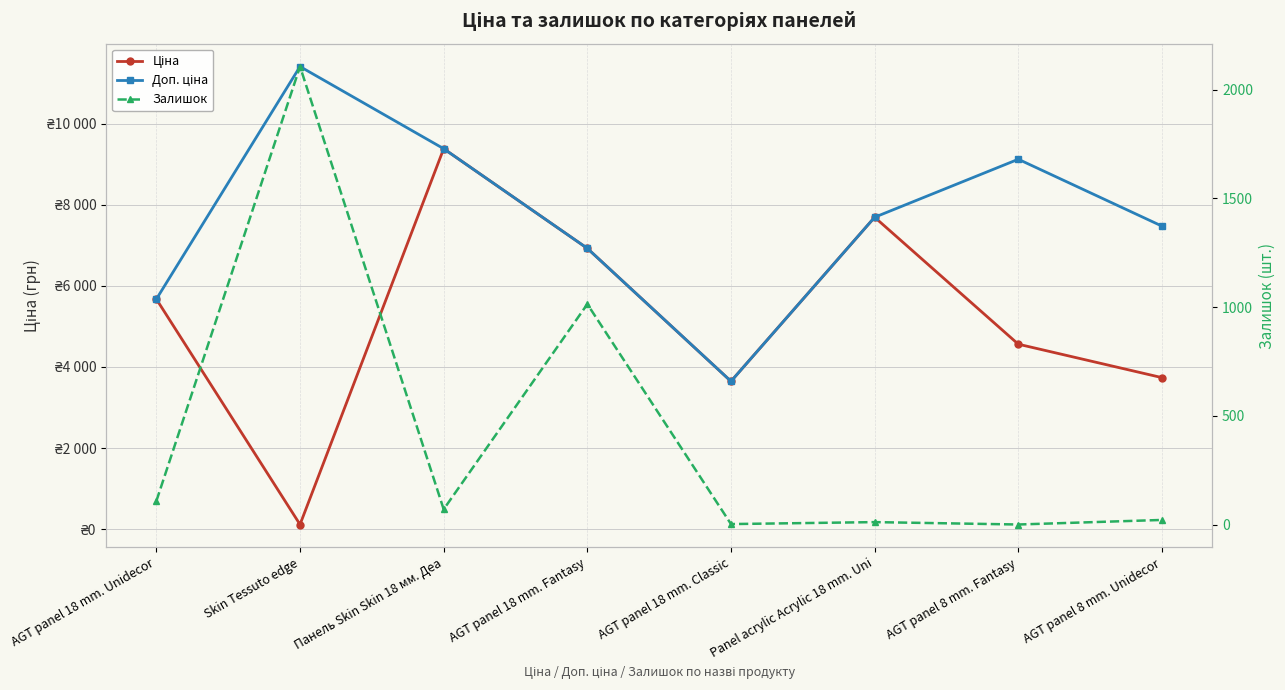

Rank the categories by Ціна value from highest to lowest.

Панель Skin Skin 18 мм. Деа, Panel acrylic Acrylic 18 mm. Uni, AGT panel 18 mm. Fantasy, AGT panel 18 mm. Unidecor, AGT panel 8 mm. Fantasy, AGT panel 8 mm. Unidecor, AGT panel 18 mm. Classic, Skin Tessuto edge